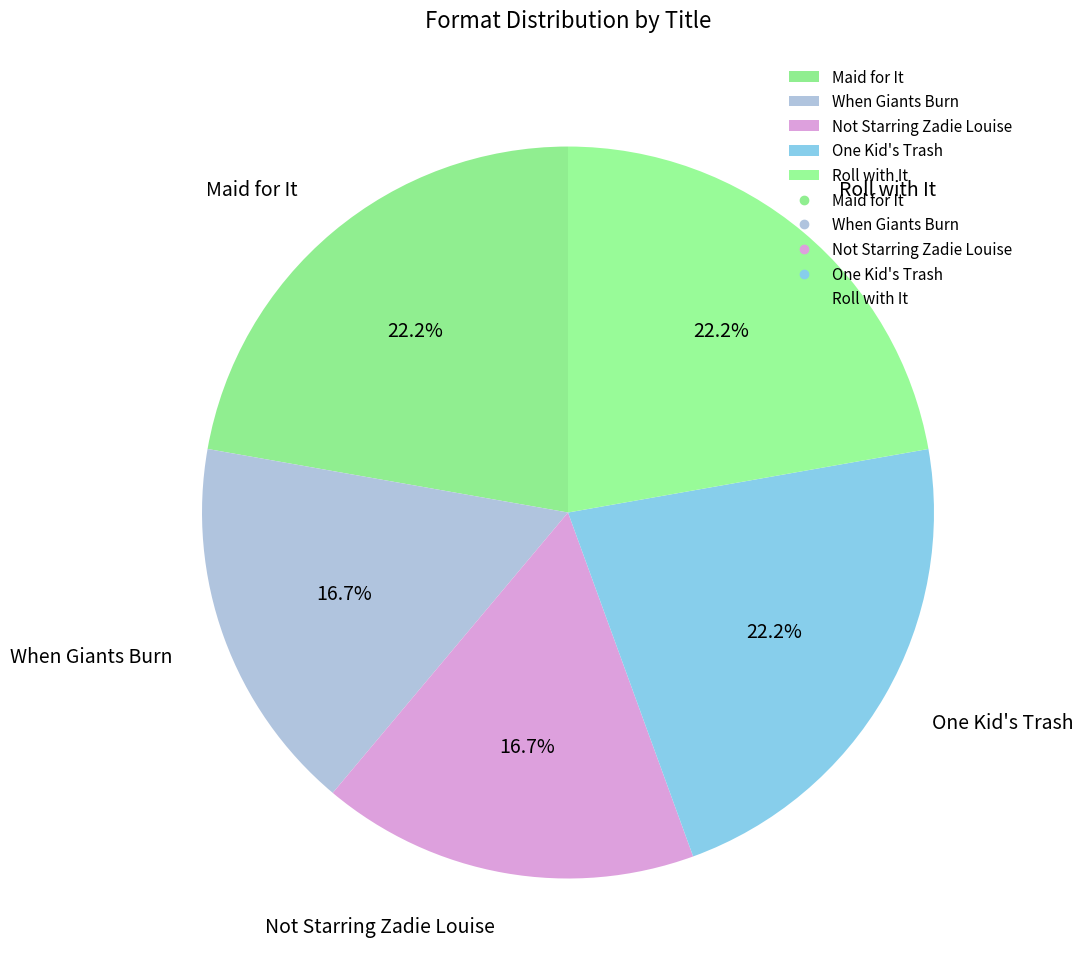

To the nearest percent, what percentage of the pie is One Kid's Trash?

22%